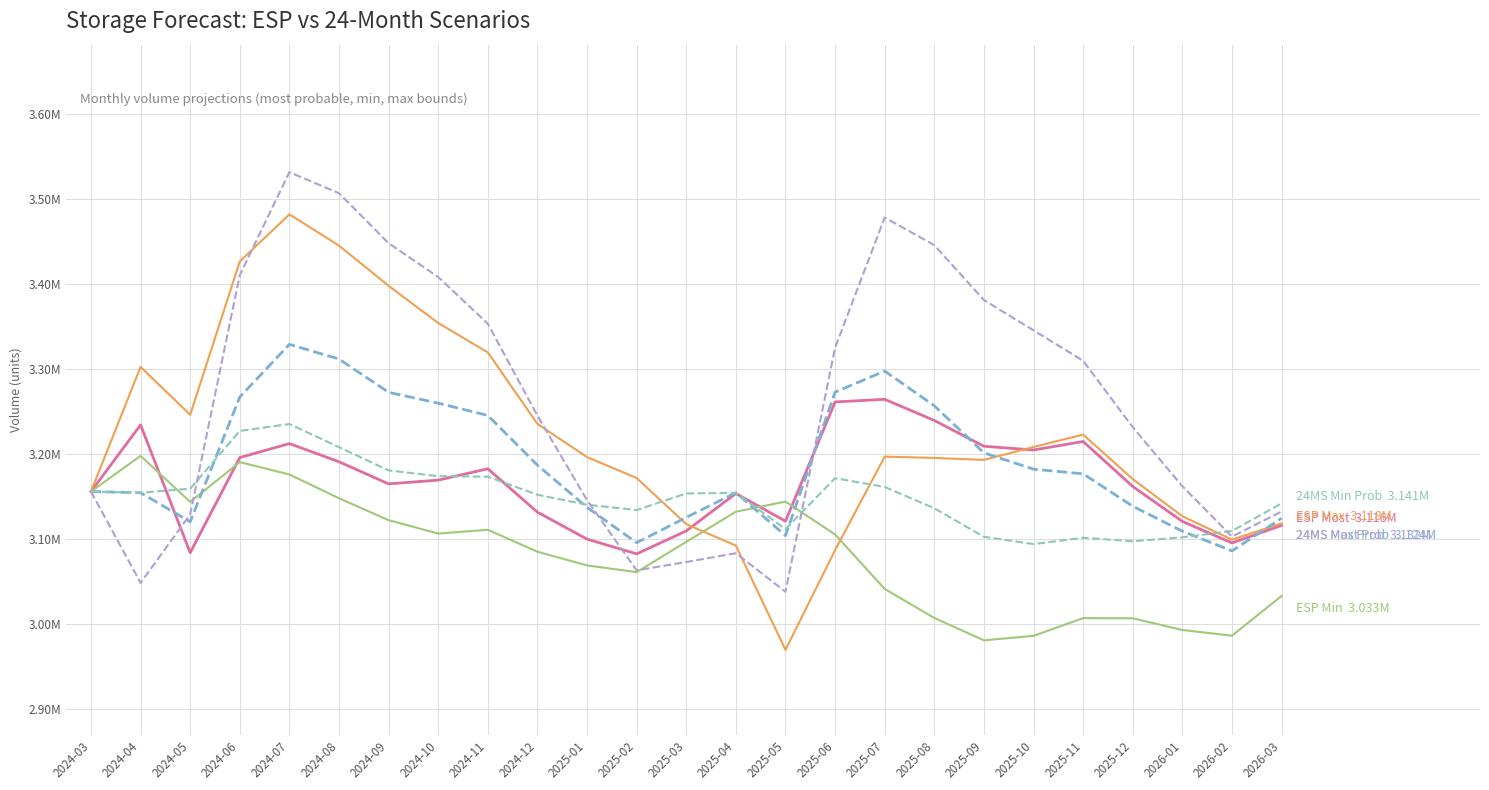

Does the chart display data point markers on the line(s)?

No